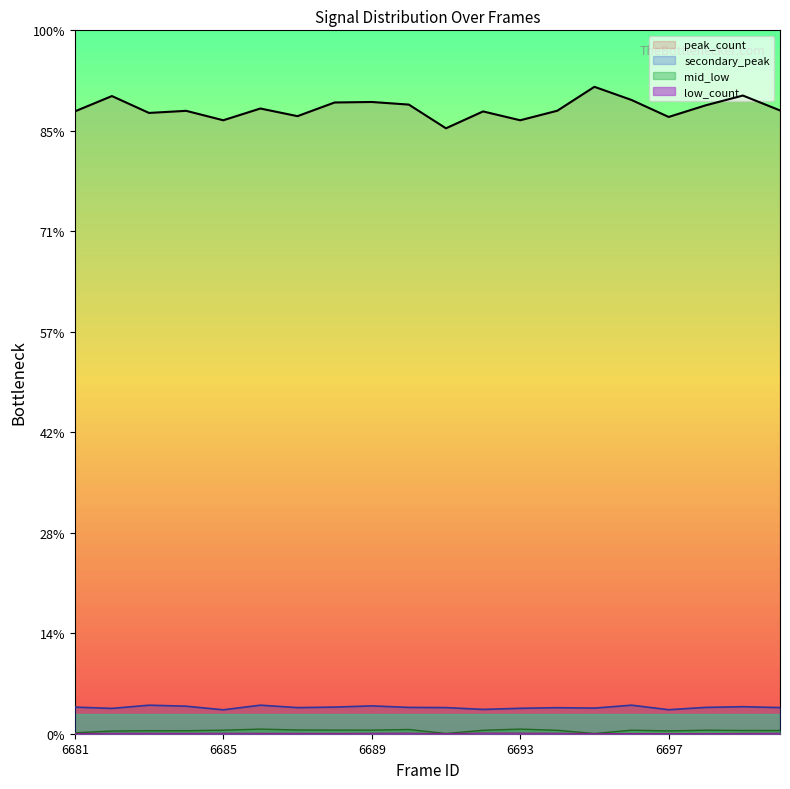

How many lines are shown in the chart?

4